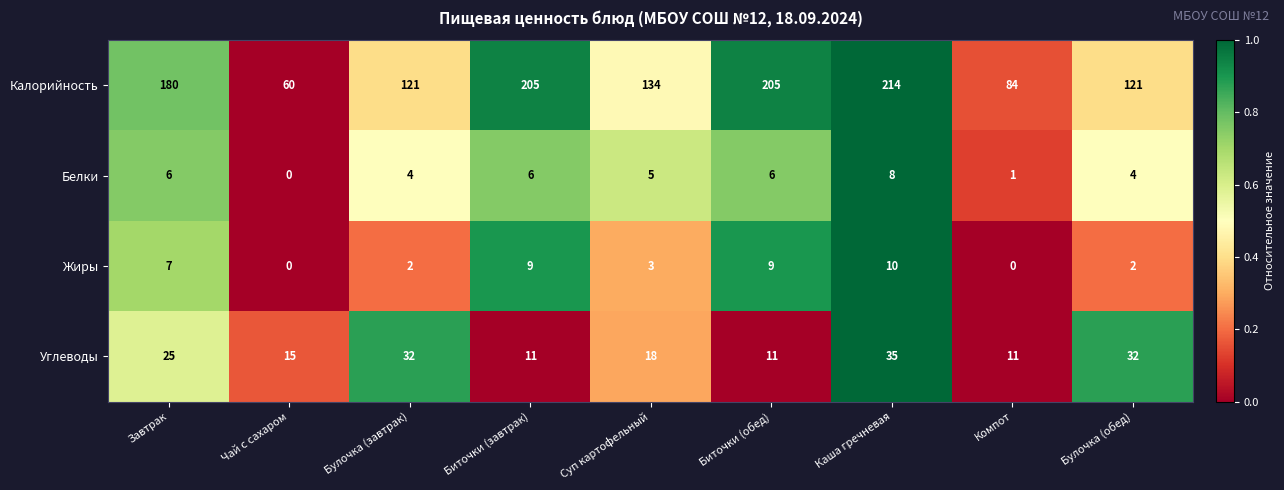

At which category is the sum across all series the highest?

Каша гречневая